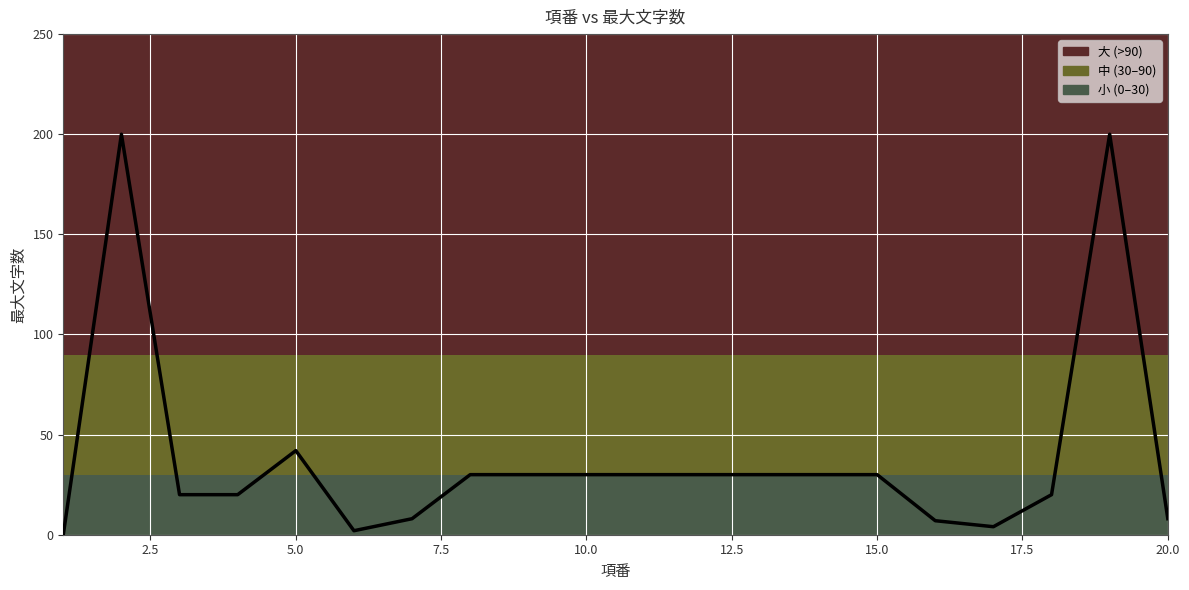

Does the chart display data point markers on the line(s)?

No